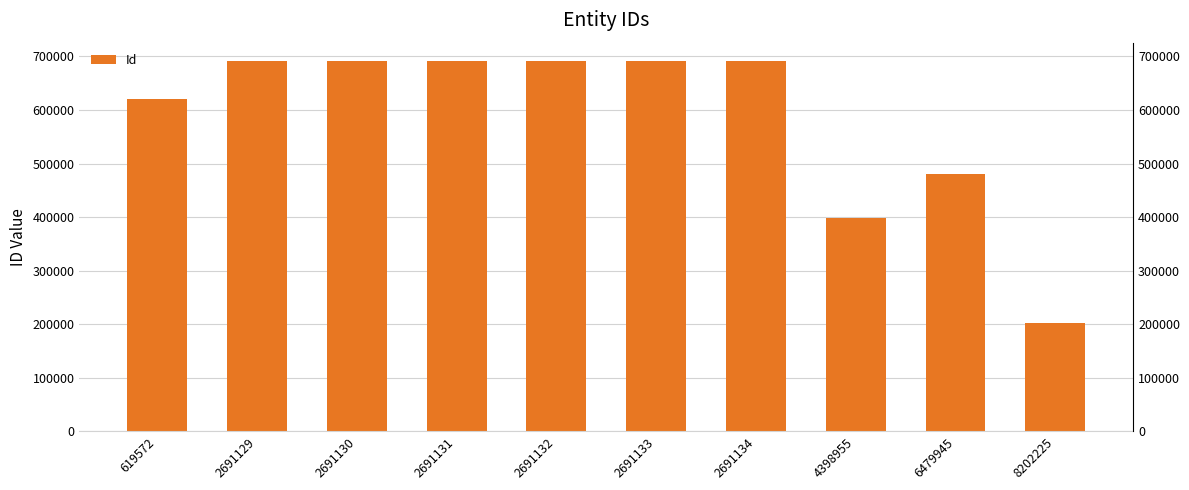

Are the bars horizontal?

No